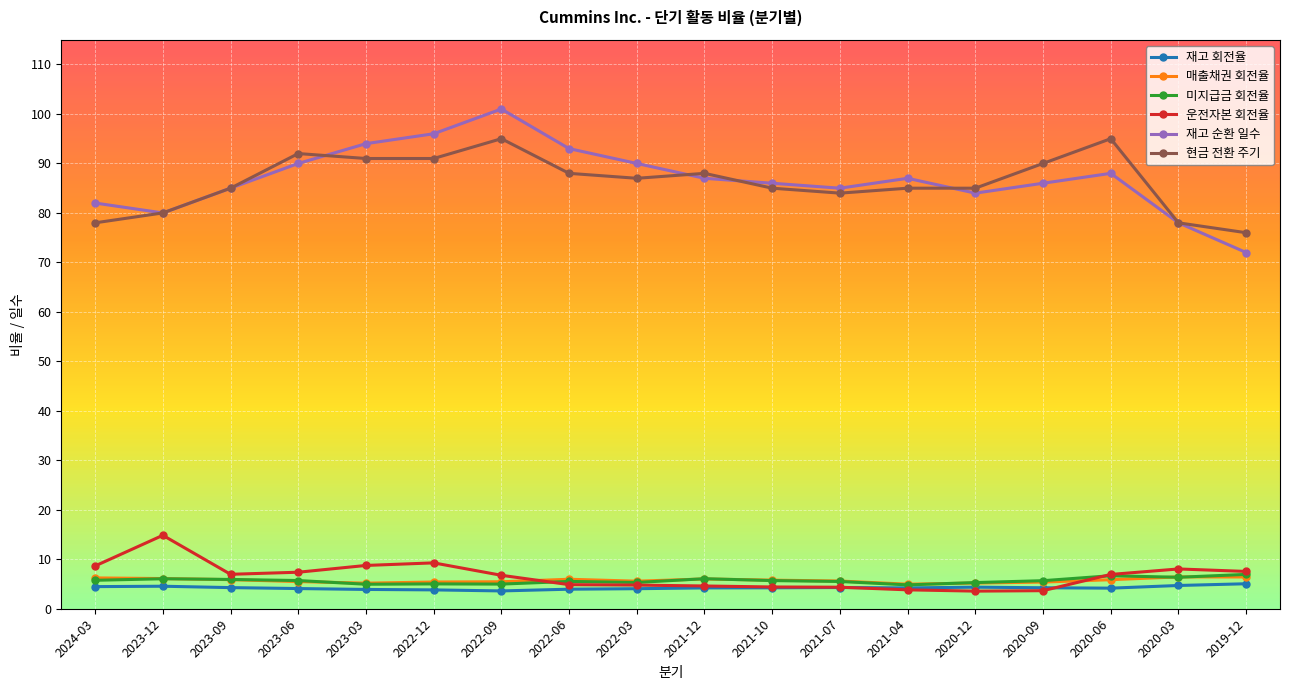

What is the average value of the 매출채권 회전율 series?

5.7